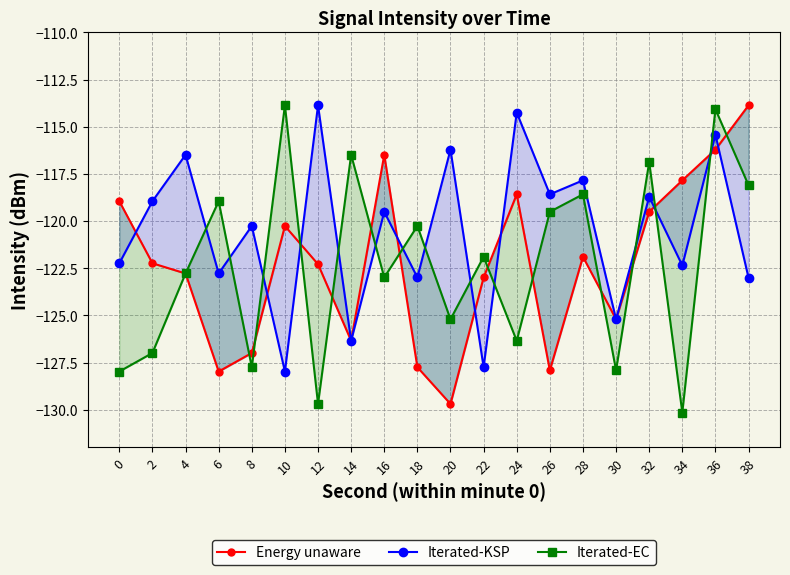

Between 14 and 4, which is larger?

4